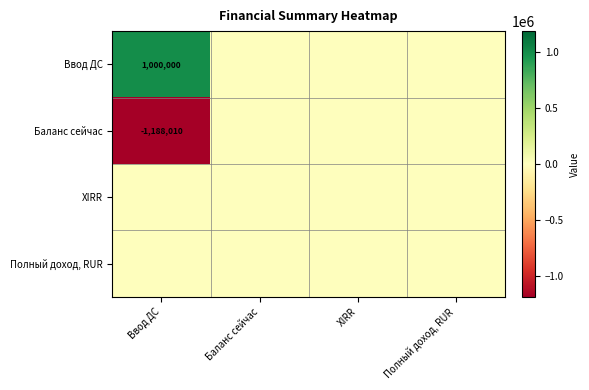

The Баланс сейчас series shows -1188010 at Ввод ДС. True or false?

True